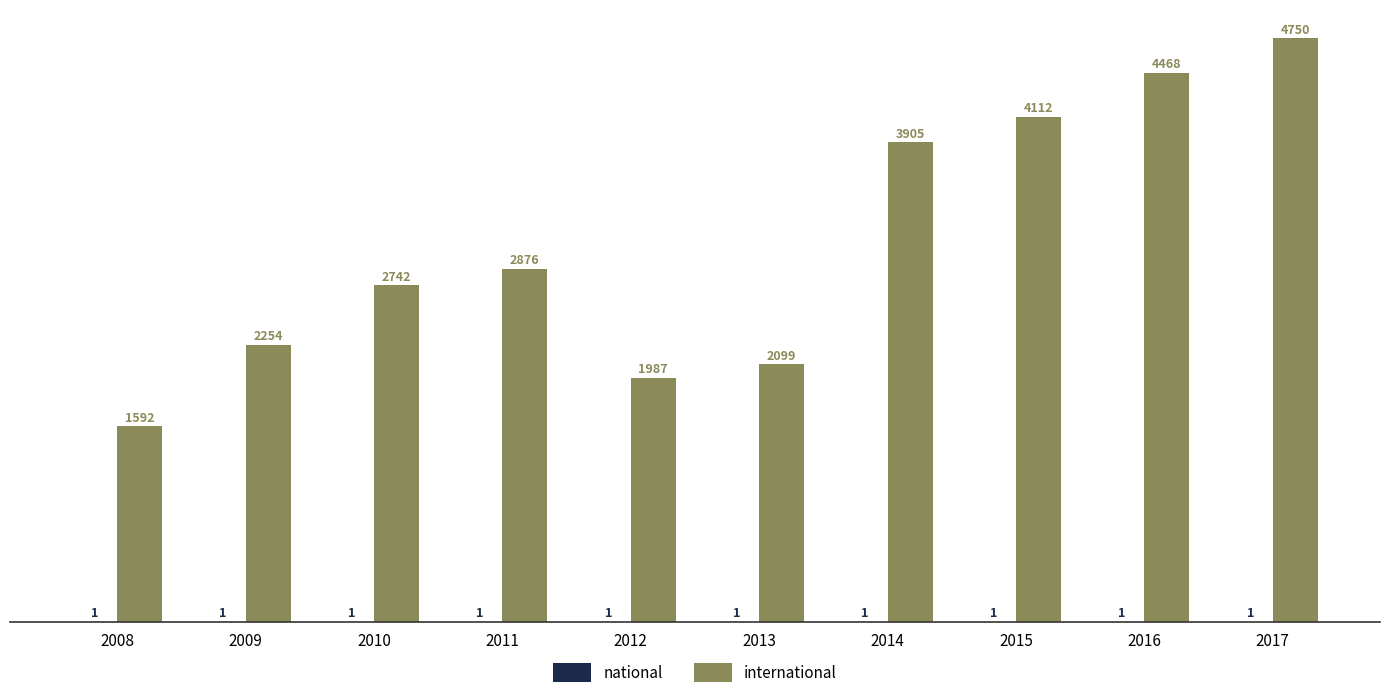

What is the greatest value displayed?

4750